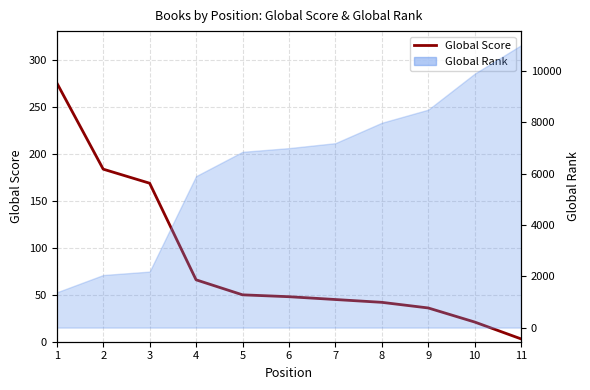

What is the minimum value shown in the chart?

3